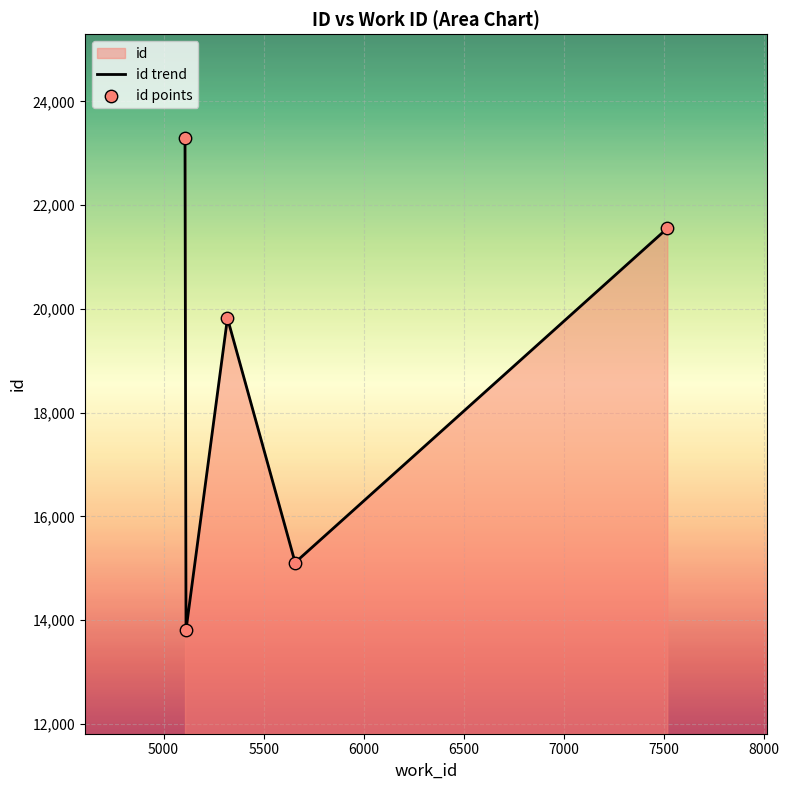

Which series has the largest total across all categories?

id trend